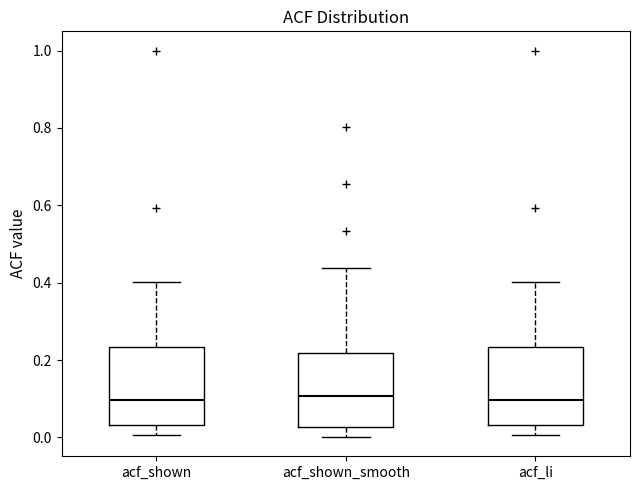

Reading left to right, read every box against the y-axis: the position of its median line, the range the box covers, and the ends of its whiskers. The values are not printed on the chart, so give them approximately, as read against the axis.

acf_shown: median 0.10, box 0.04 to 0.24, whiskers 0.00 to 0.40
acf_shown_smooth: median 0.10, box 0.02 to 0.22, whiskers 0.00 to 0.44
acf_li: median 0.10, box 0.04 to 0.24, whiskers 0.00 to 0.40